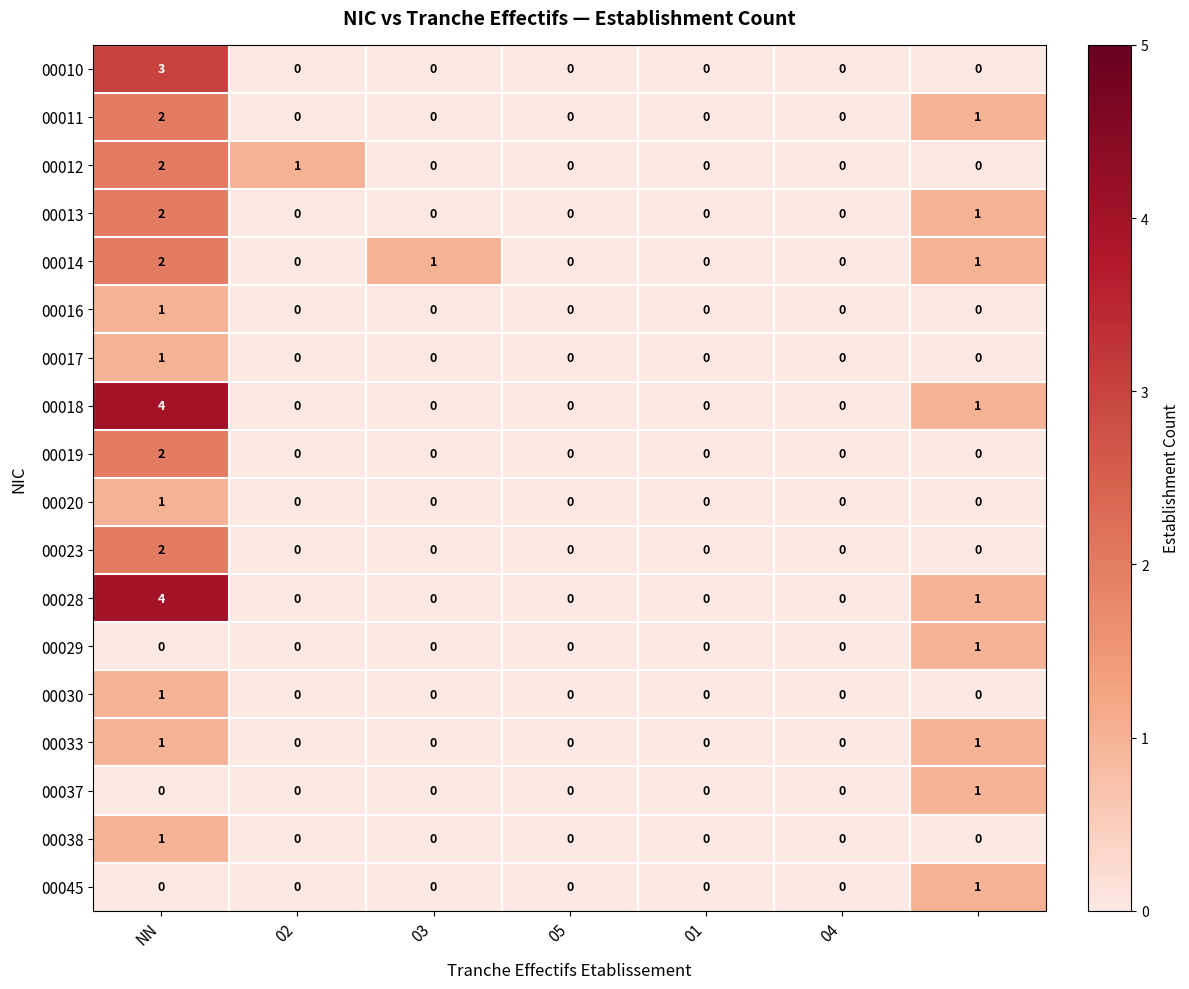

What is the highest value of the 00010 series?

3